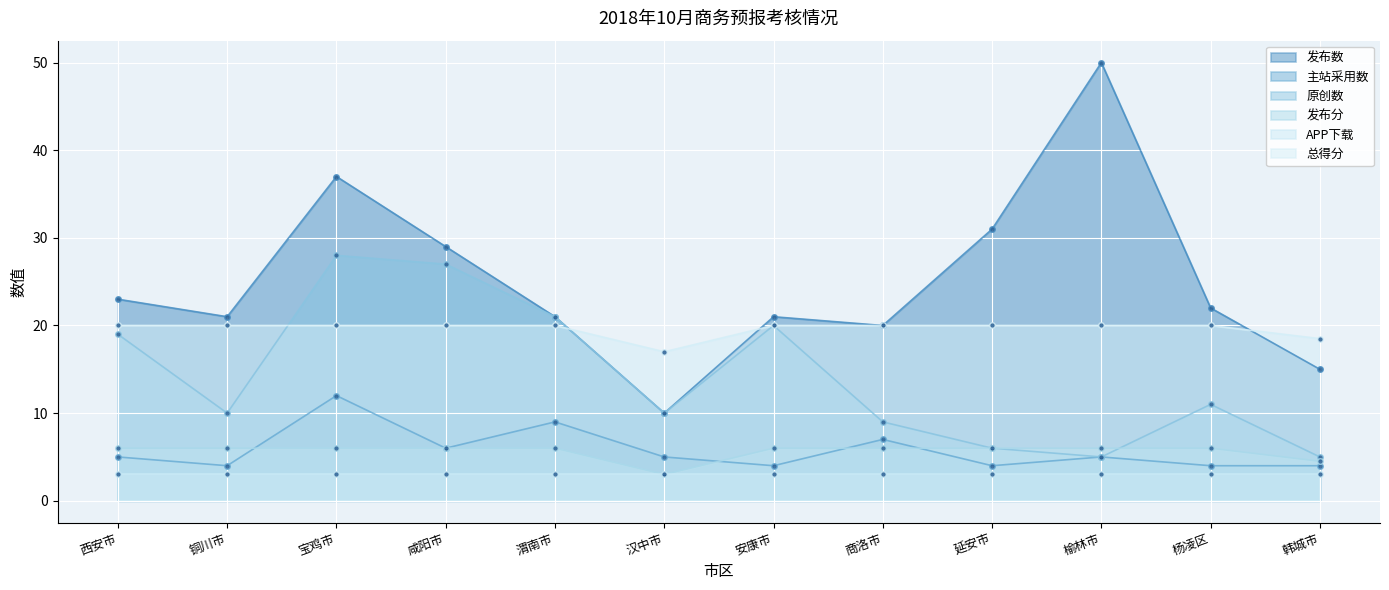

True or false: 发布分 and 总得分 intersect in this chart.

False